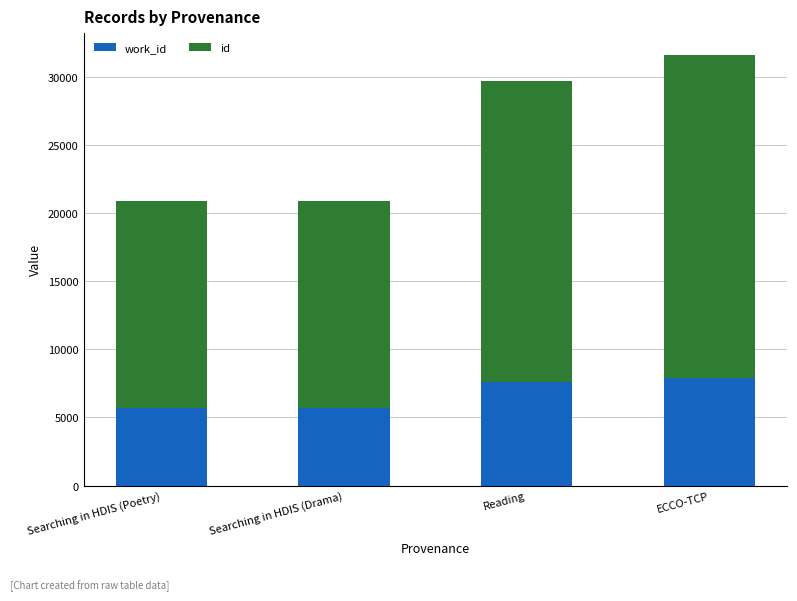

What is the total value across all series at ECCO-TCP?

31605